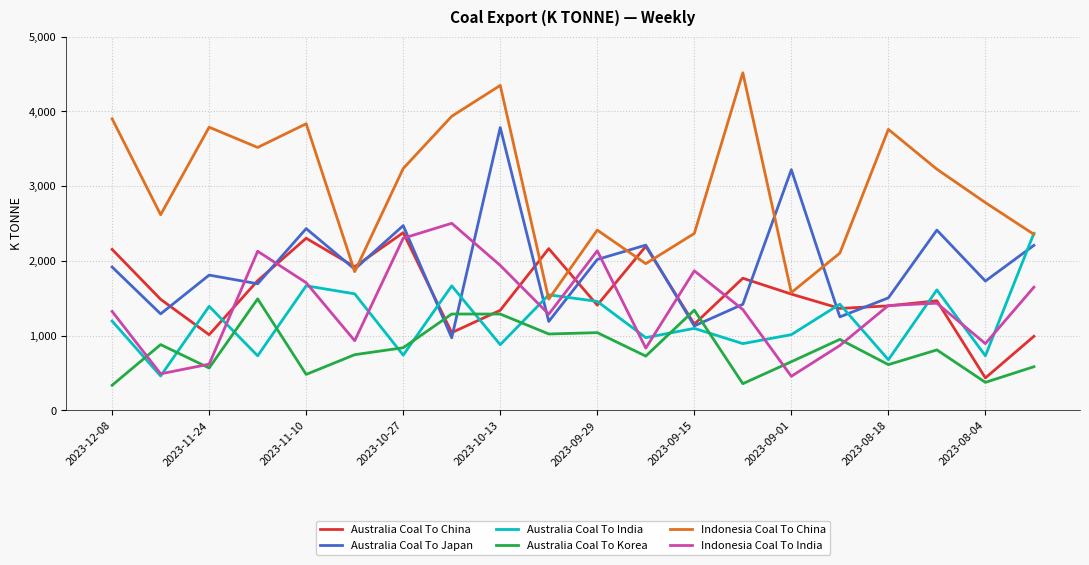

In Indonesia Coal To China, how many points are higher than both neighbors (excluding endpoints)?

6